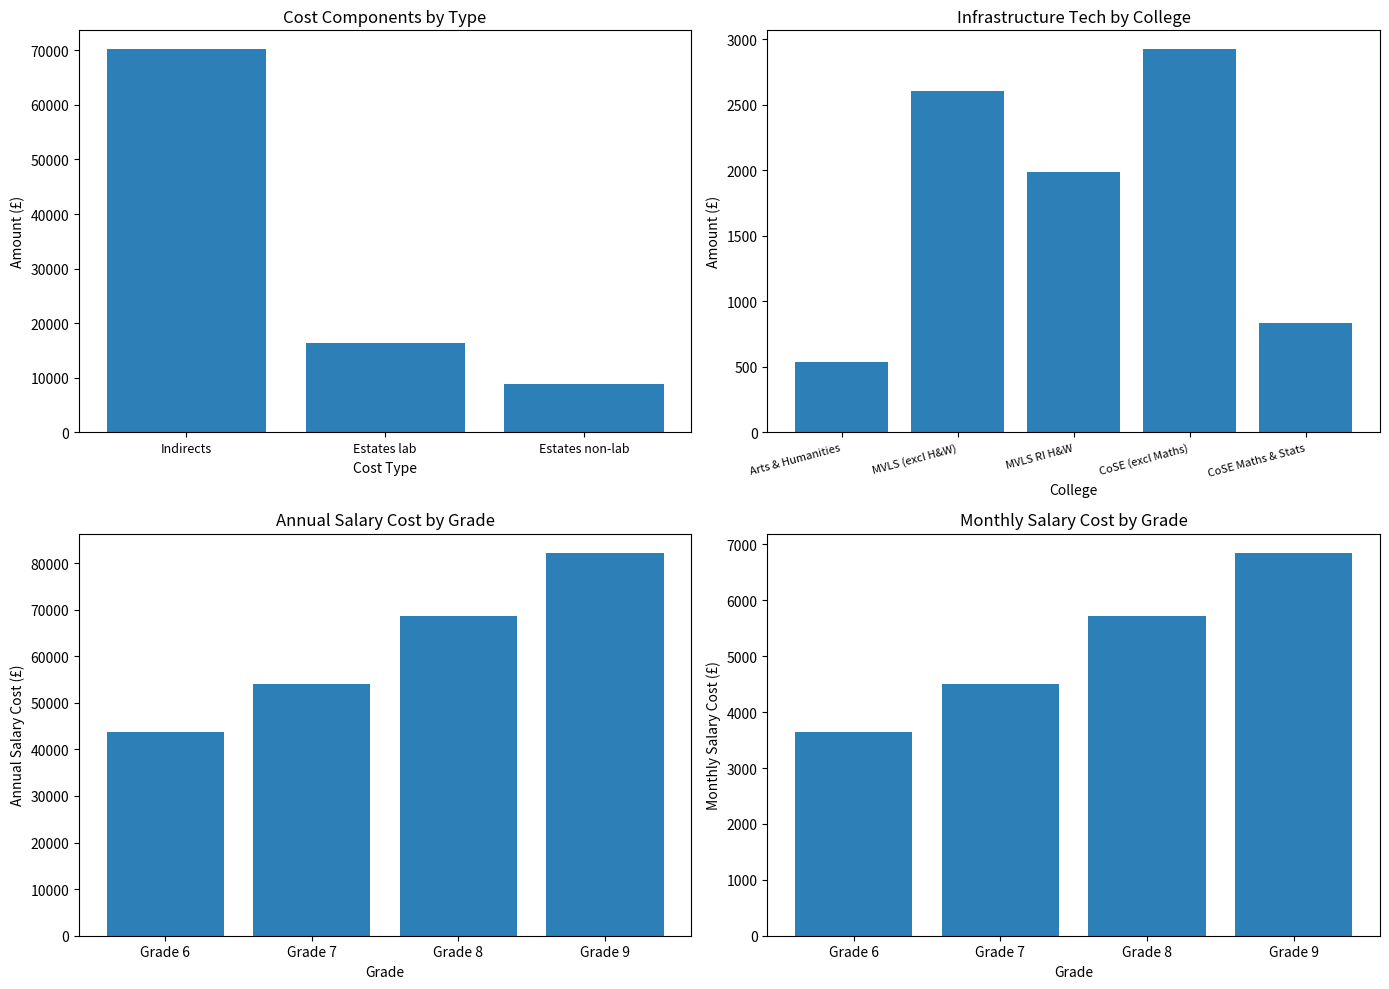

What is the sum of all values?

104279